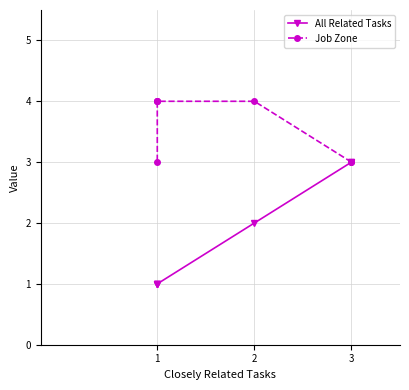

What is the average value of the Job Zone series?

4